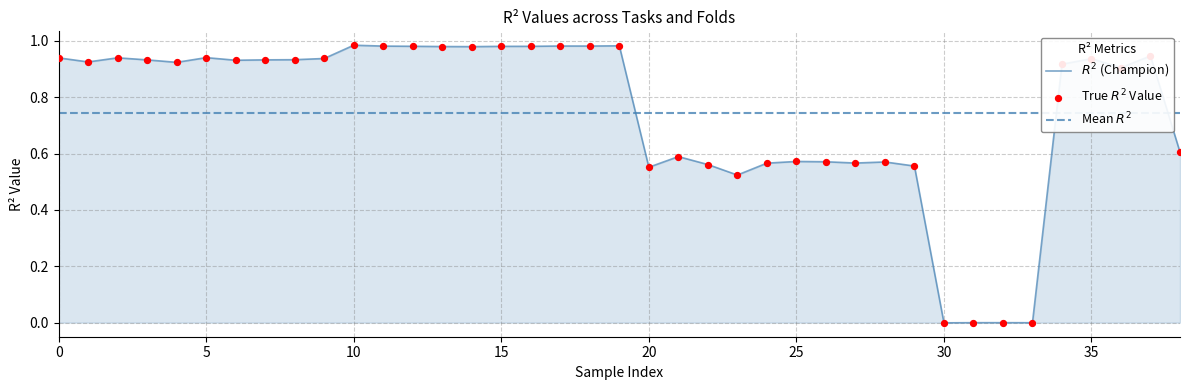

What is the change in value from 4 to 30?

-0.9